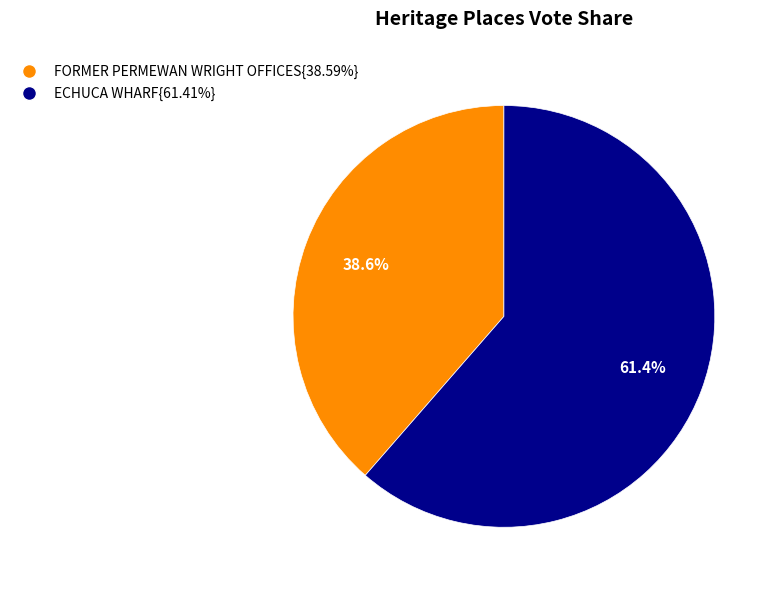

To the nearest percent, what is the difference between the largest and smallest slice percentages?

23%